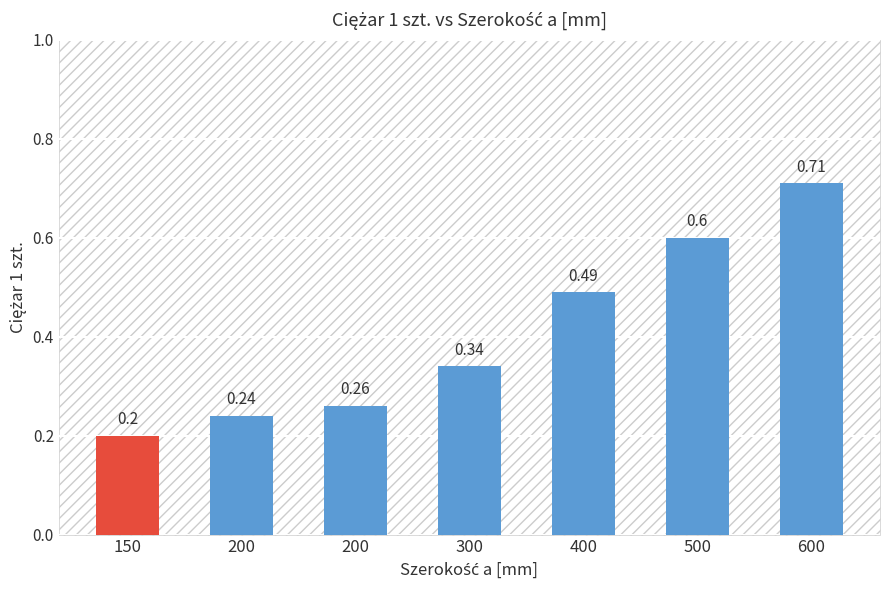

Which has a higher value, 150 or 200?

200